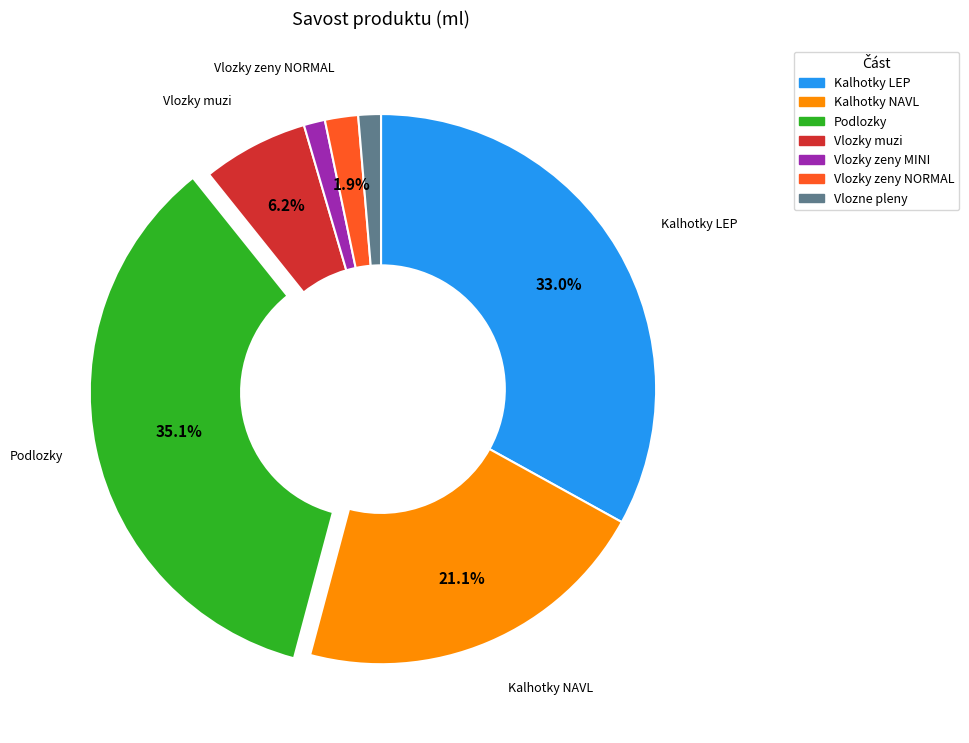

How many slices are in this pie chart?

7